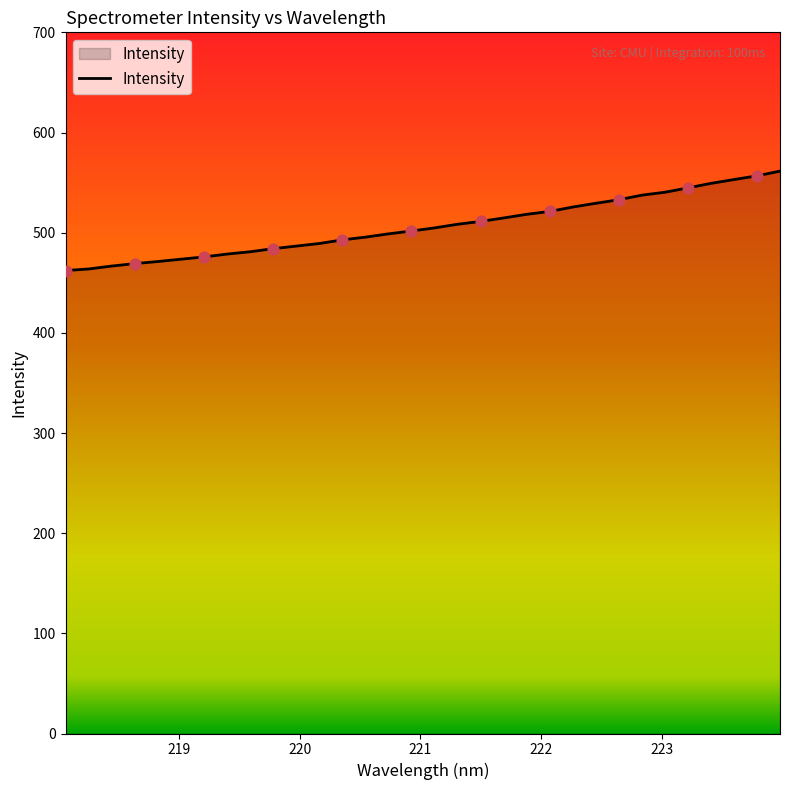

What is the smallest value displayed?

462.2